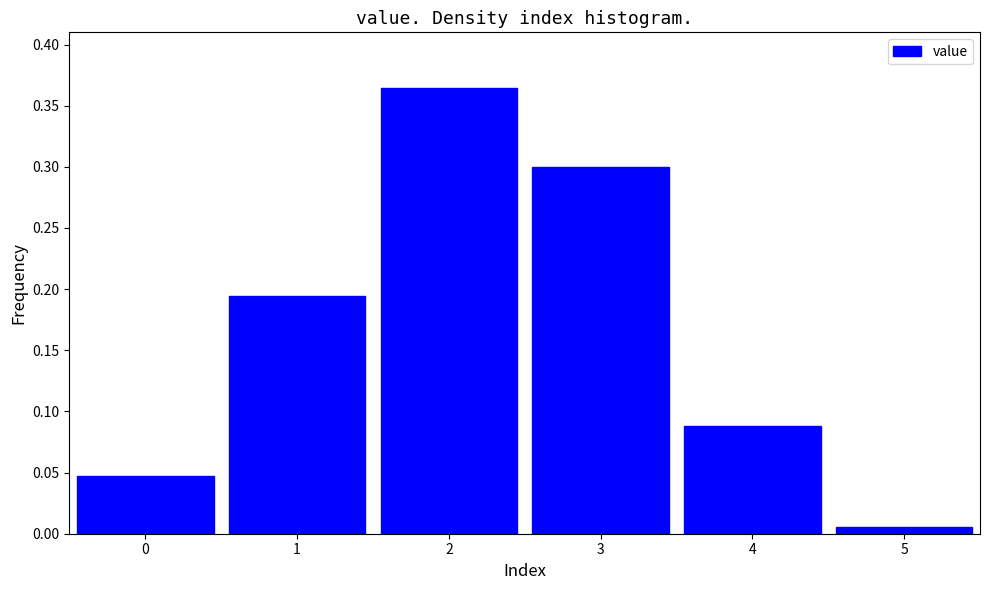

Which label corresponds to the smallest value in the chart?

5